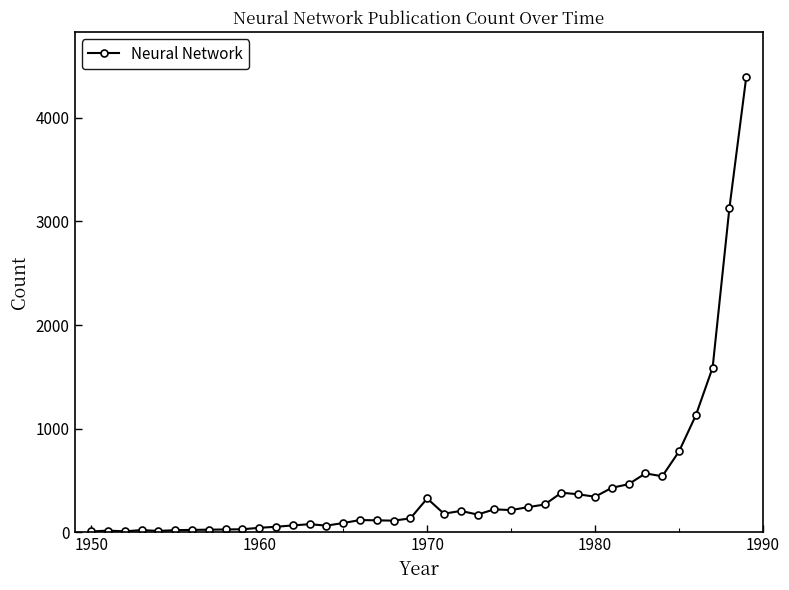

What is the minimum value shown in the chart?

10